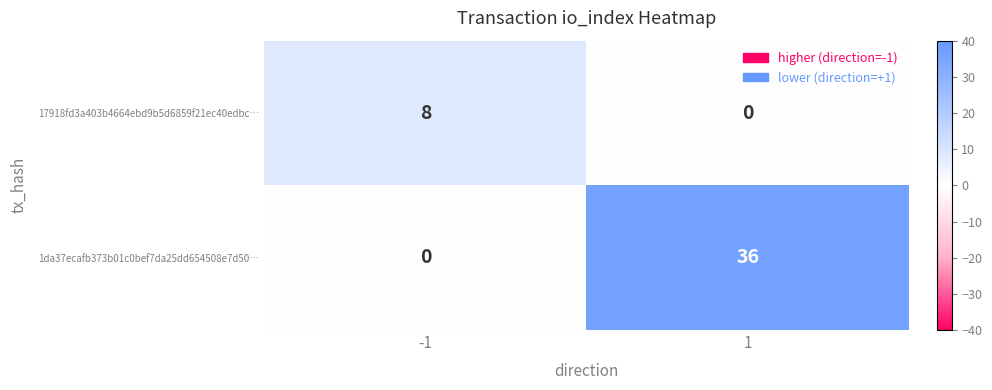

What is the total value across all series at -1?

8